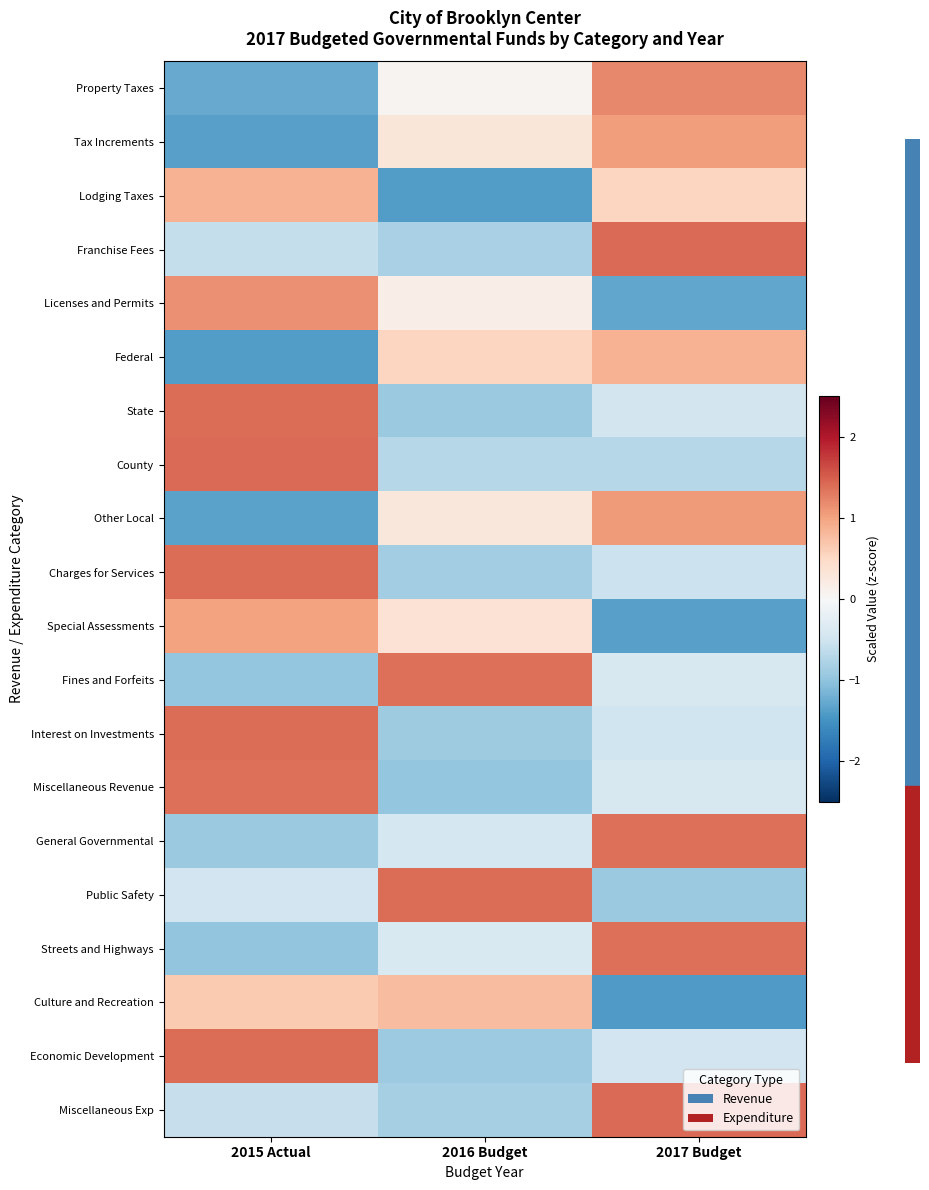

Reading right to left, list all the values displayed in this chart.

Property Taxes: 2017 Budget=1.2	2016 Budget=0.1	2015 Actual=-1.3
Tax Increments: 2017 Budget=1.0	2016 Budget=0.3	2015 Actual=-1.4
Lodging Taxes: 2017 Budget=0.5	2016 Budget=-1.4	2015 Actual=0.9
Franchise Fees: 2017 Budget=1.4	2016 Budget=-0.8	2015 Actual=-0.6
Licenses and Permits: 2017 Budget=-1.3	2016 Budget=0.2	2015 Actual=1.1
Federal: 2017 Budget=0.9	2016 Budget=0.5	2015 Actual=-1.4
State: 2017 Budget=-0.5	2016 Budget=-0.9	2015 Actual=1.4
County: 2017 Budget=-0.7	2016 Budget=-0.7	2015 Actual=1.4
Other Local: 2017 Budget=1.1	2016 Budget=0.3	2015 Actual=-1.3
Charges for Services: 2017 Budget=-0.5	2016 Budget=-0.9	2015 Actual=1.4
Special Assessments: 2017 Budget=-1.4	2016 Budget=0.4	2015 Actual=1.0
Fines and Forfeits: 2017 Budget=-0.4	2016 Budget=1.4	2015 Actual=-1.0
Interest on Investments: 2017 Budget=-0.5	2016 Budget=-0.9	2015 Actual=1.4
Miscellaneous Revenue: 2017 Budget=-0.4	2016 Budget=-1.0	2015 Actual=1.4
General Governmental: 2017 Budget=1.4	2016 Budget=-0.4	2015 Actual=-0.9
Public Safety: 2017 Budget=-0.9	2016 Budget=1.4	2015 Actual=-0.5
Streets and Highways: 2017 Budget=1.4	2016 Budget=-0.4	2015 Actual=-1.0
Culture and Recreation: 2017 Budget=-1.4	2016 Budget=0.8	2015 Actual=0.7
Economic Development: 2017 Budget=-0.5	2016 Budget=-0.9	2015 Actual=1.4
Miscellaneous Exp: 2017 Budget=1.4	2016 Budget=-0.8	2015 Actual=-0.6